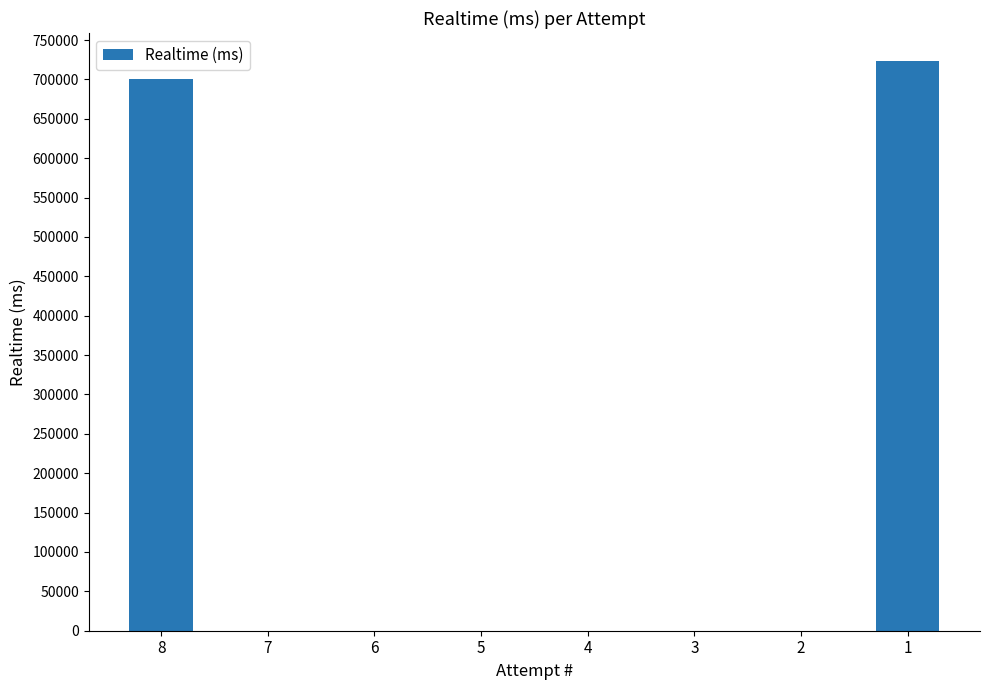

The chart shows a value of 700322 at 8. True or false?

True